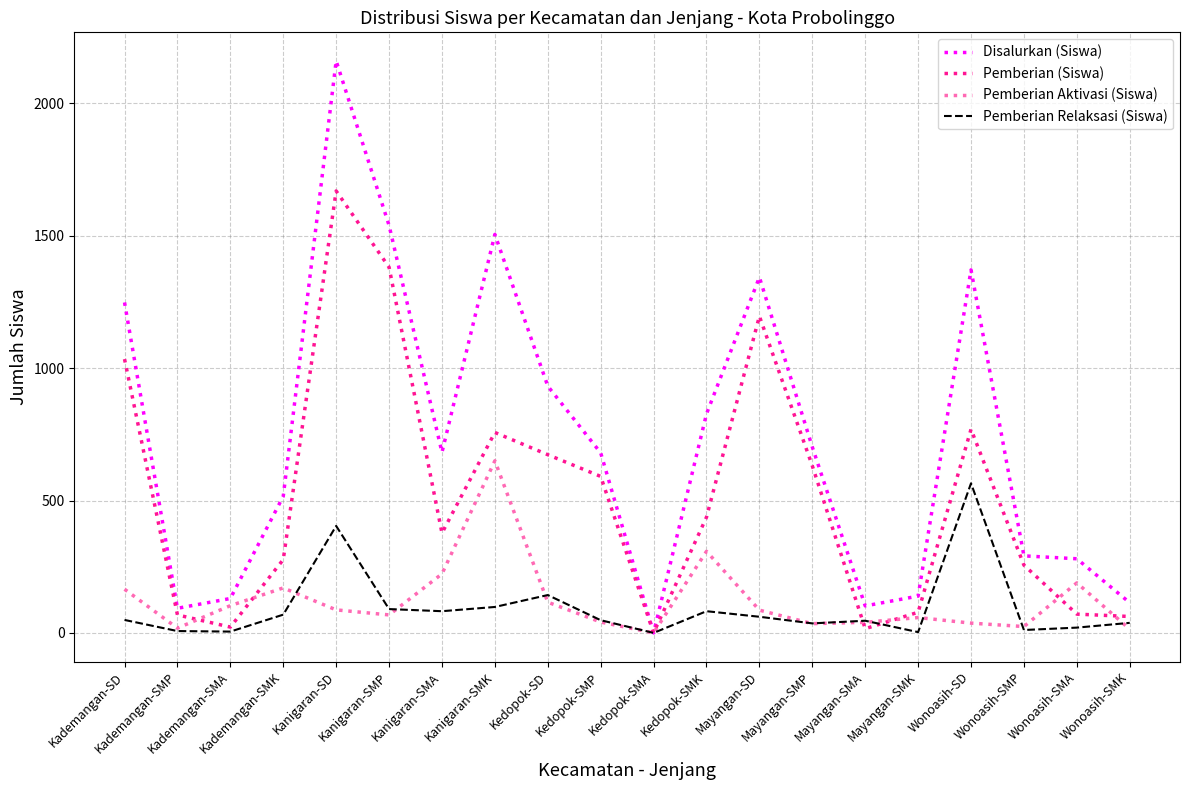

What are all the series names shown in the legend?

Disalurkan (Siswa), Pemberian (Siswa), Pemberian Aktivasi (Siswa), Pemberian Relaksasi (Siswa)